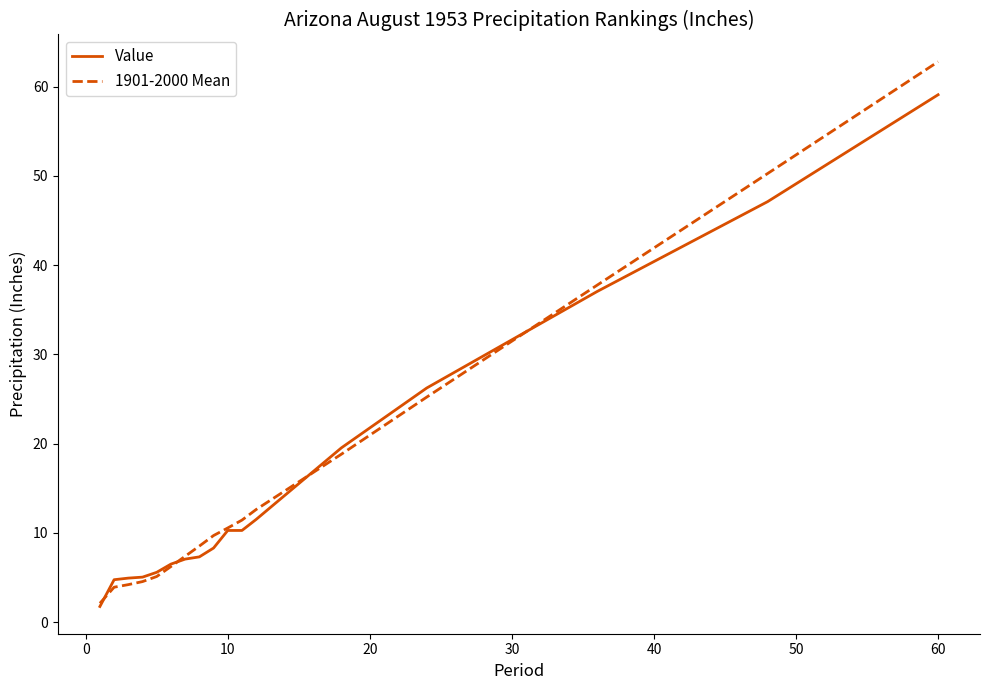

What is the greatest value displayed?

62.8